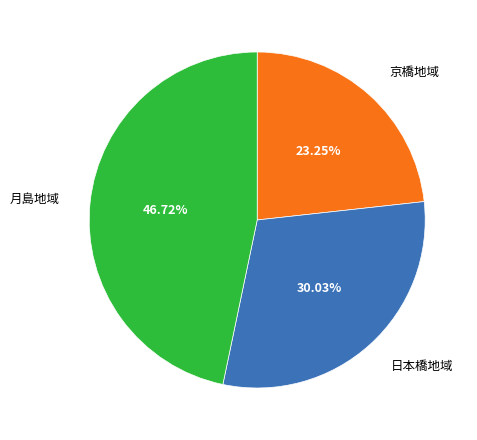

Is there a majority slice in this chart?

No